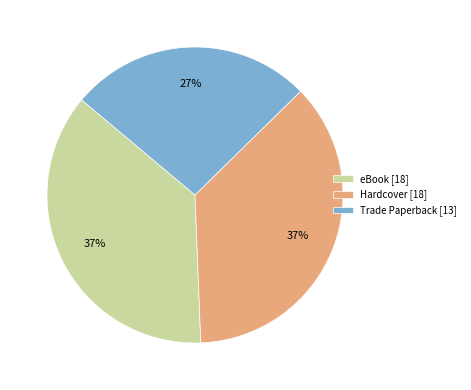

Combined, do eBook [18] and Trade Paperback [13] account for over 50%?

Yes